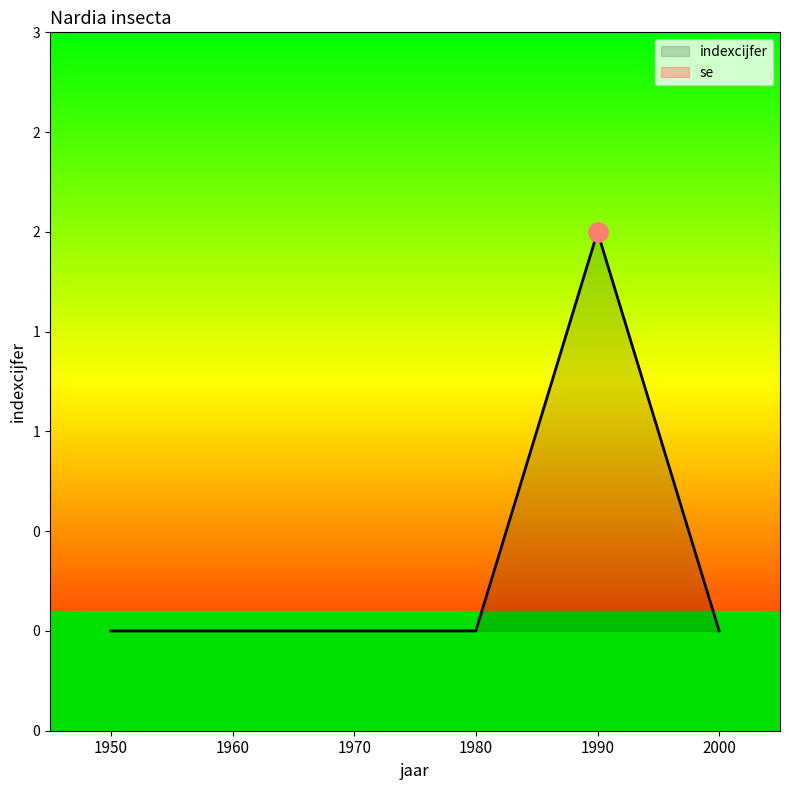

At which label is the value closest to 1?

1950